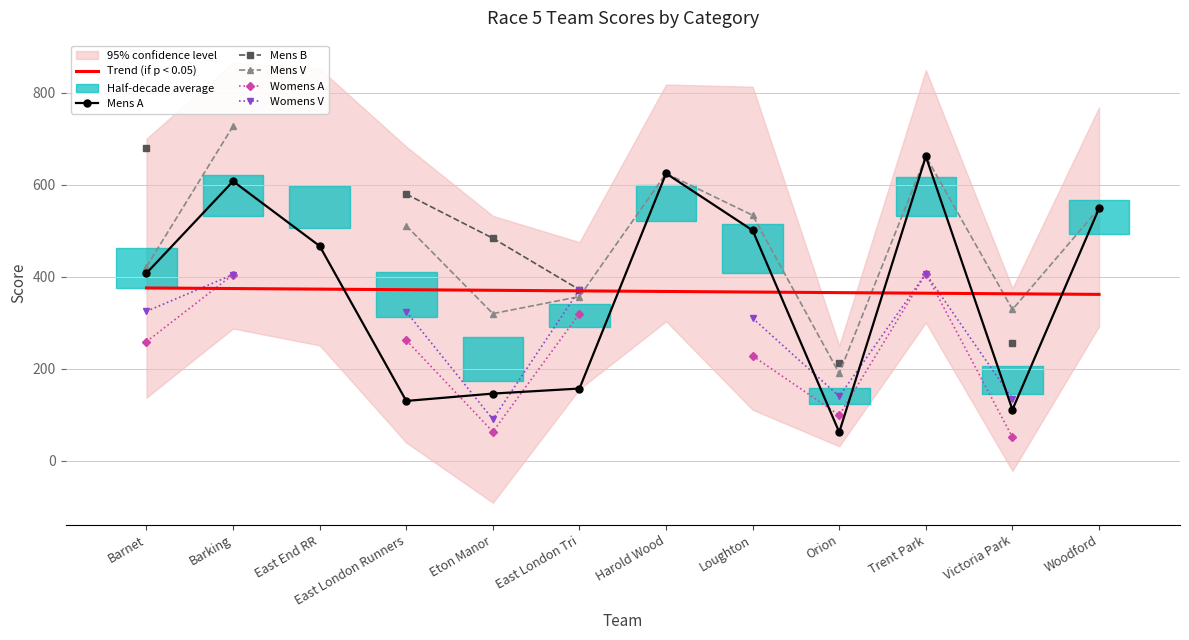

At which category does the chart reach its peak across all series?

Barking